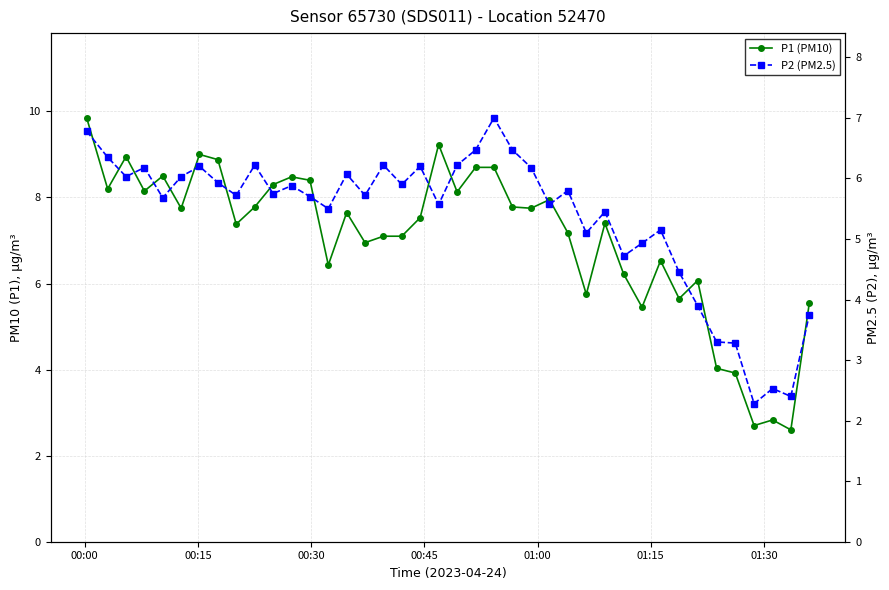

Is this an area chart (filled region under the line)?

No